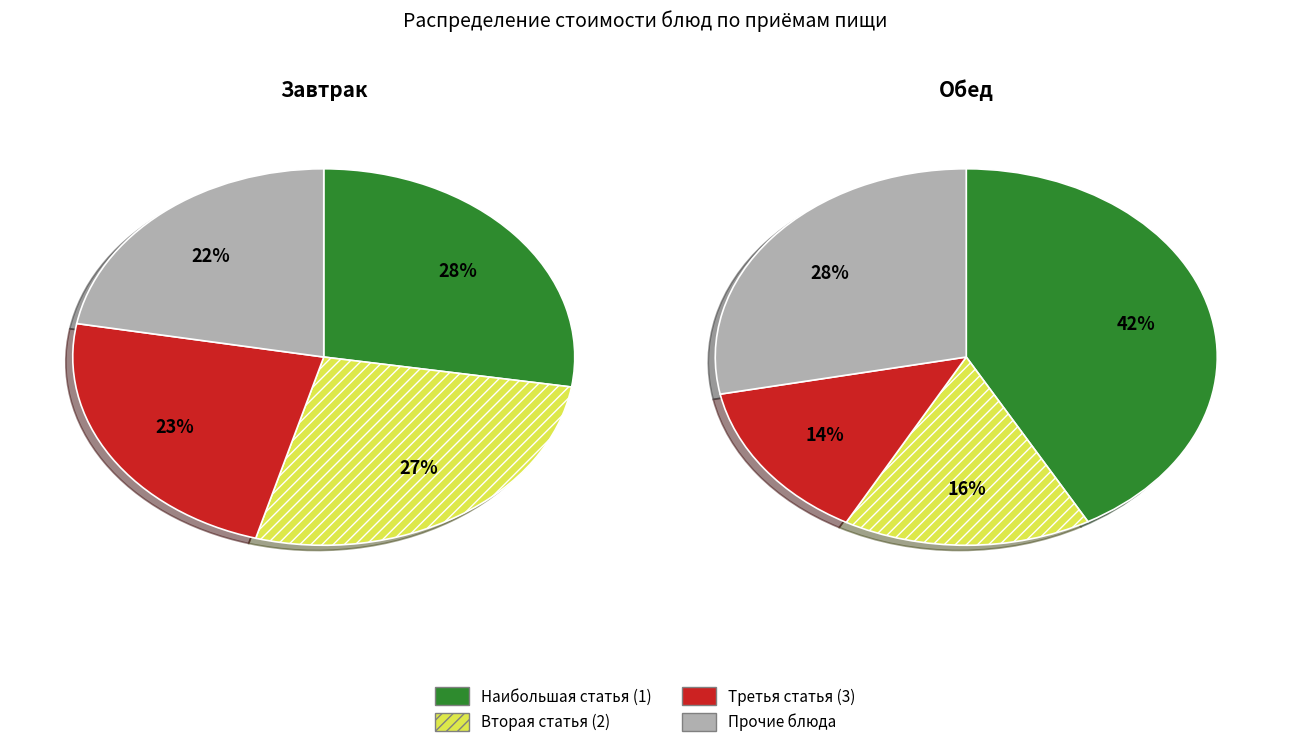

Is Хлеб пшеничный (завтрак) the majority of the pie?

No